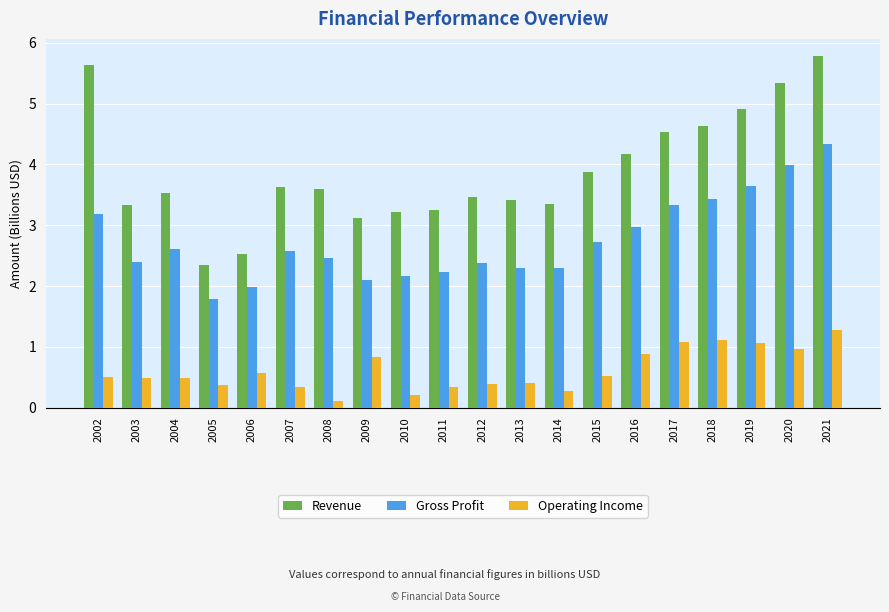

What is the difference between the maximum and minimum values in the Revenue series?

3.4